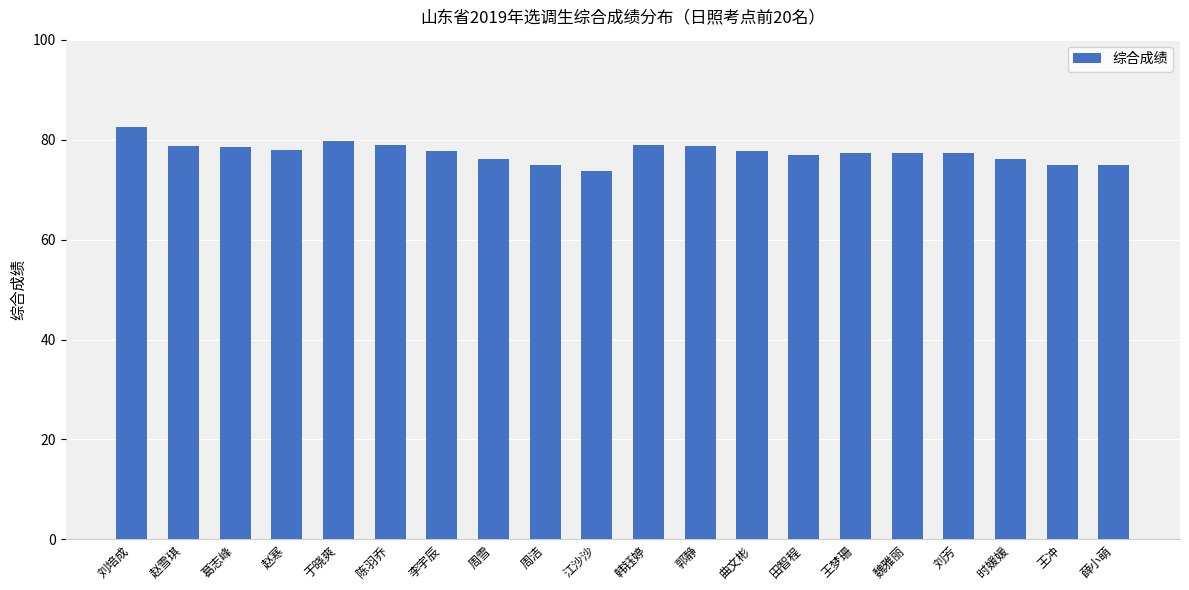

What is the label of the 10th bar from the left?

江沙沙